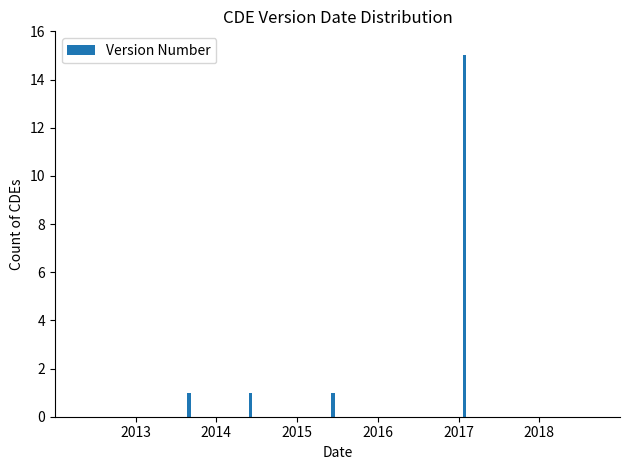

What is the difference between the maximum and minimum values?

14